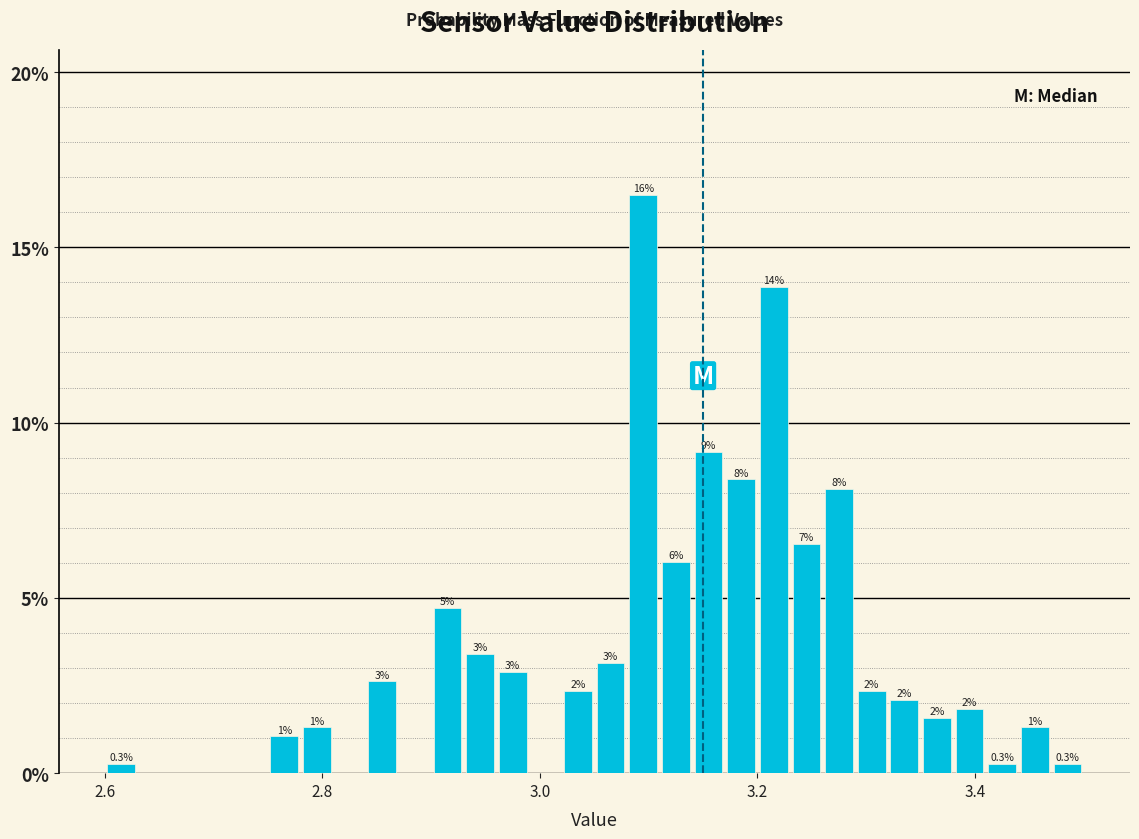

Around what value on the x-axis is the tallest bar? Give the approximate position of its centre, as read against the axis.

3.10